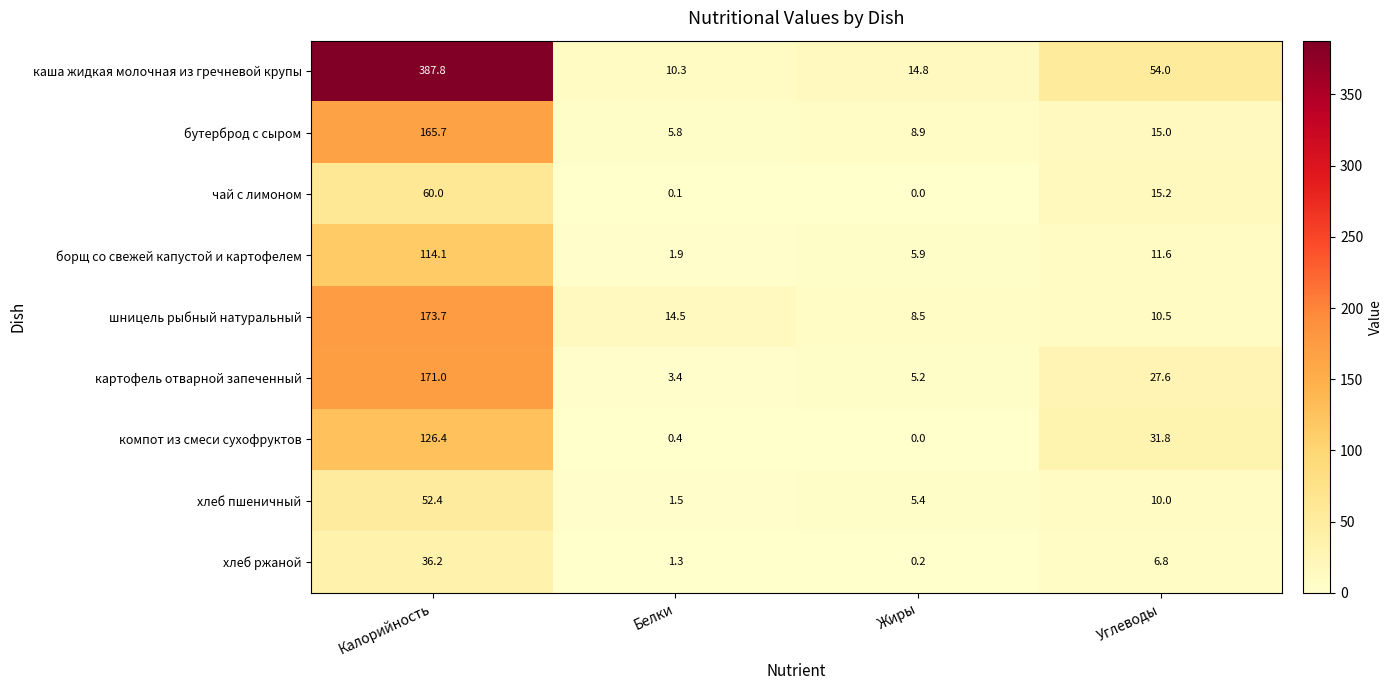

Is it true that бутерброд с сыром equals 5.8 at Белки?

True